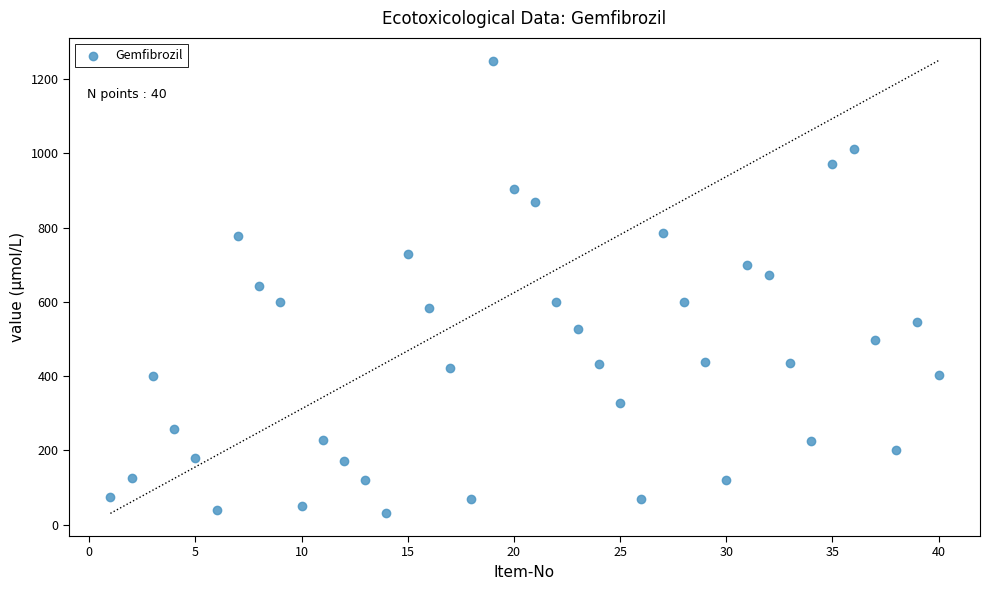

What is the range of X values (max minus min)?

39.0